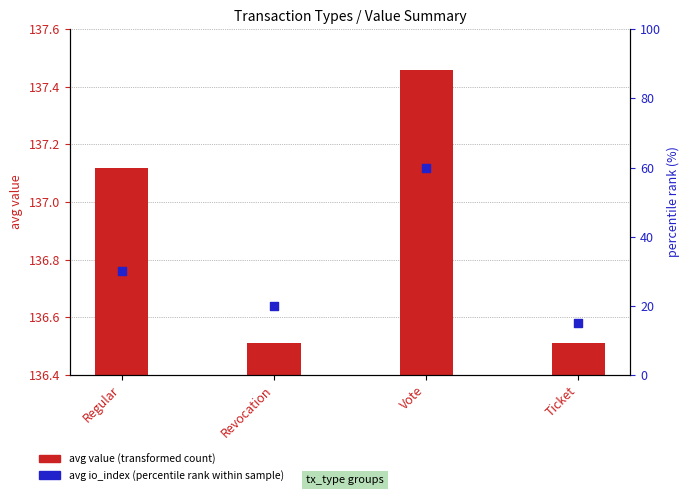

At which category is the sum across all series the highest?

Vote